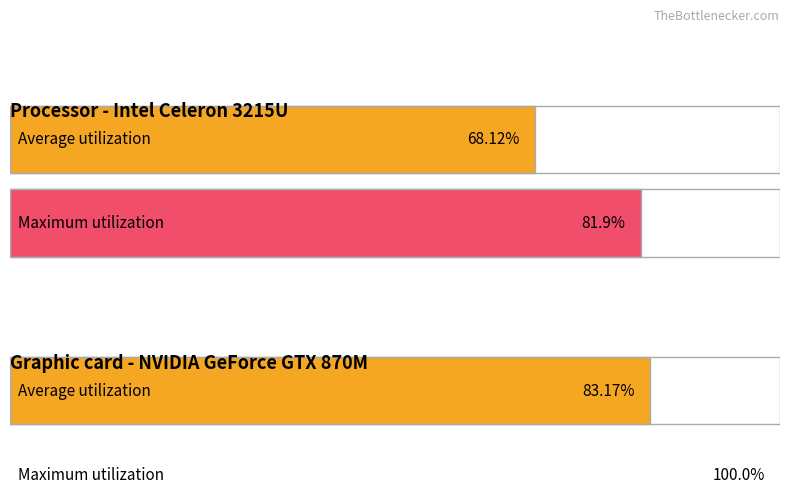

Where does the Average utilization series first go above 11?

1